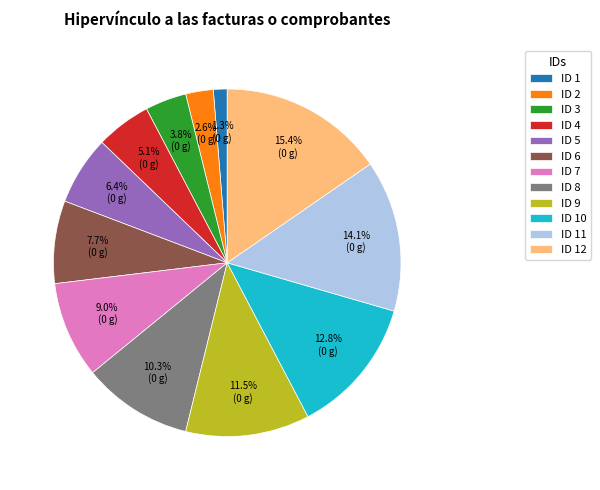

What is the largest slice in the pie chart?

ID 12